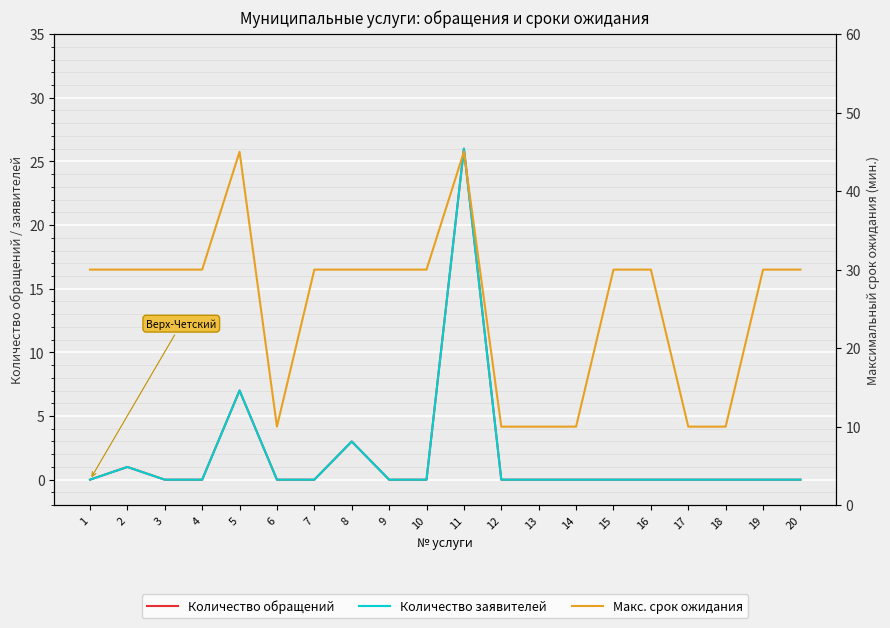

What is the value of the Макс. срок ожидания point at the 3rd from the left?

30